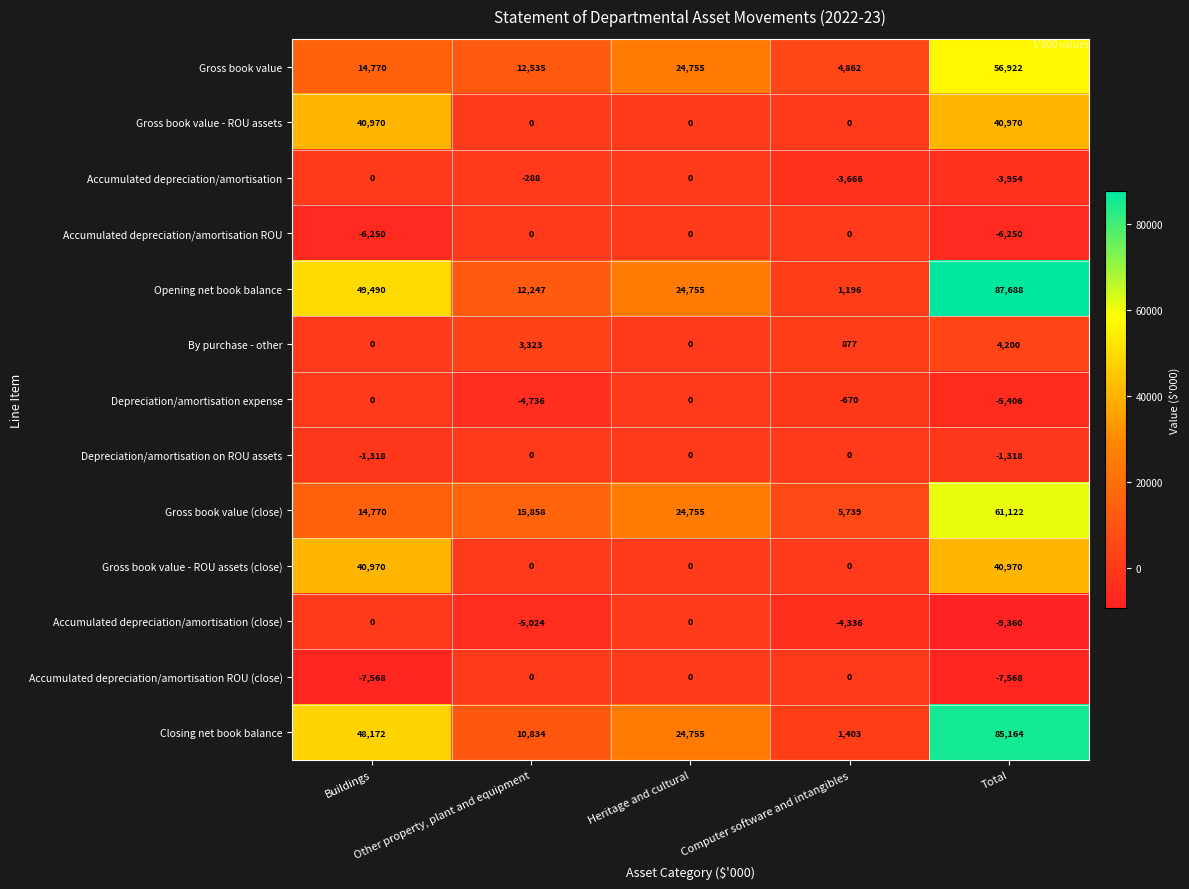

Which series has the widest spread of values?

Opening net book balance